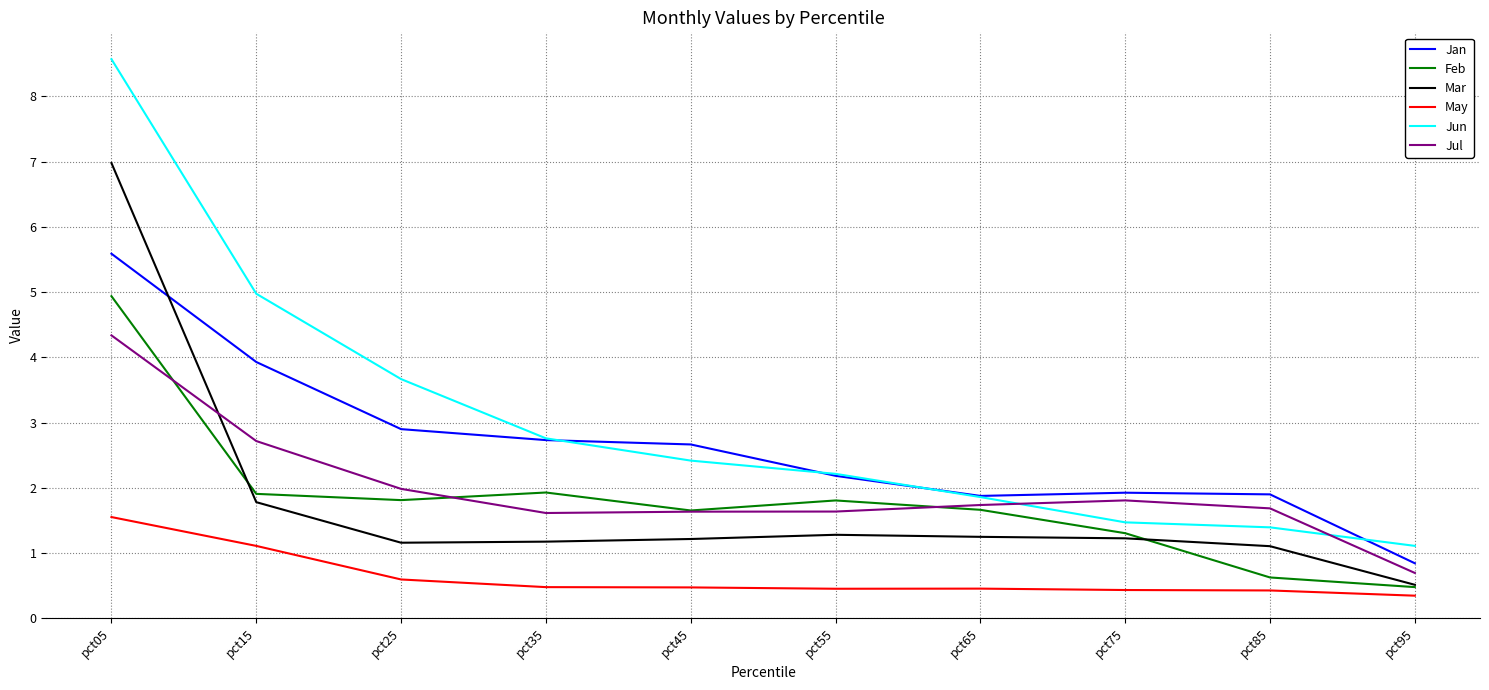

Which series has the widest spread of values?

Jun